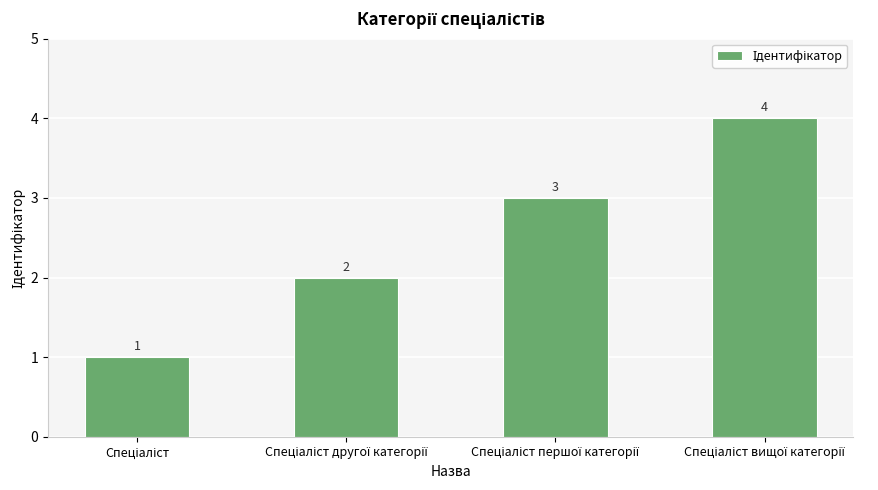

What is the difference between the maximum and minimum values?

3